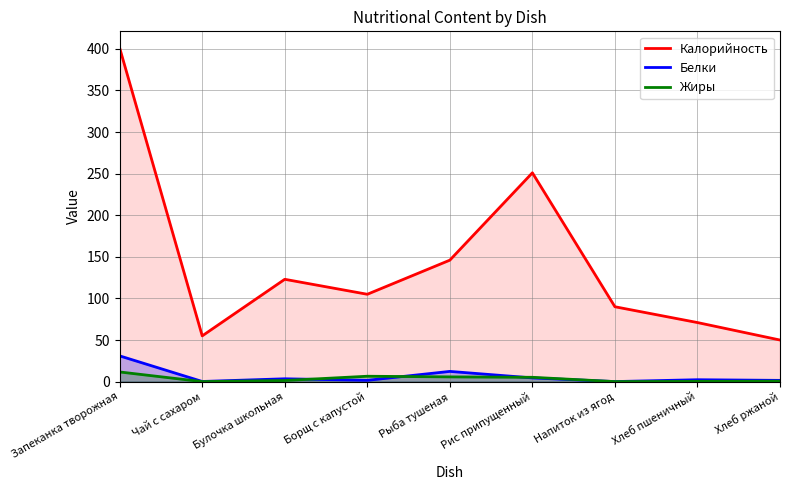

At which label does Калорийность reach its peak?

Запеканка творожная